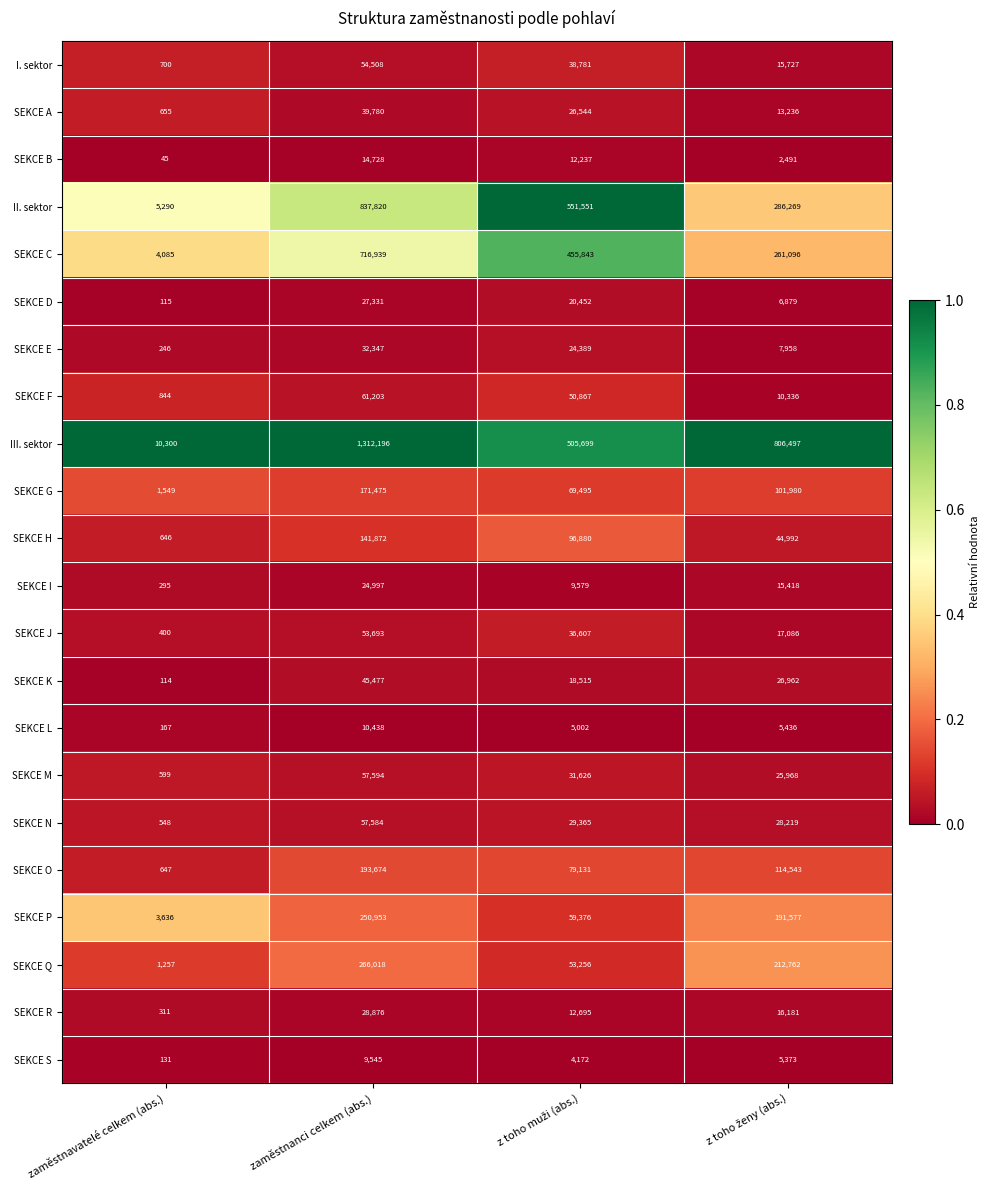

List the series in order of their peak value, highest first.

III. sektor, II. sektor, SEKCE C, SEKCE Q, SEKCE P, SEKCE O, SEKCE G, SEKCE H, SEKCE F, SEKCE M, SEKCE N, I. sektor, SEKCE J, SEKCE K, SEKCE A, SEKCE E, SEKCE R, SEKCE D, SEKCE I, SEKCE B, SEKCE L, SEKCE S